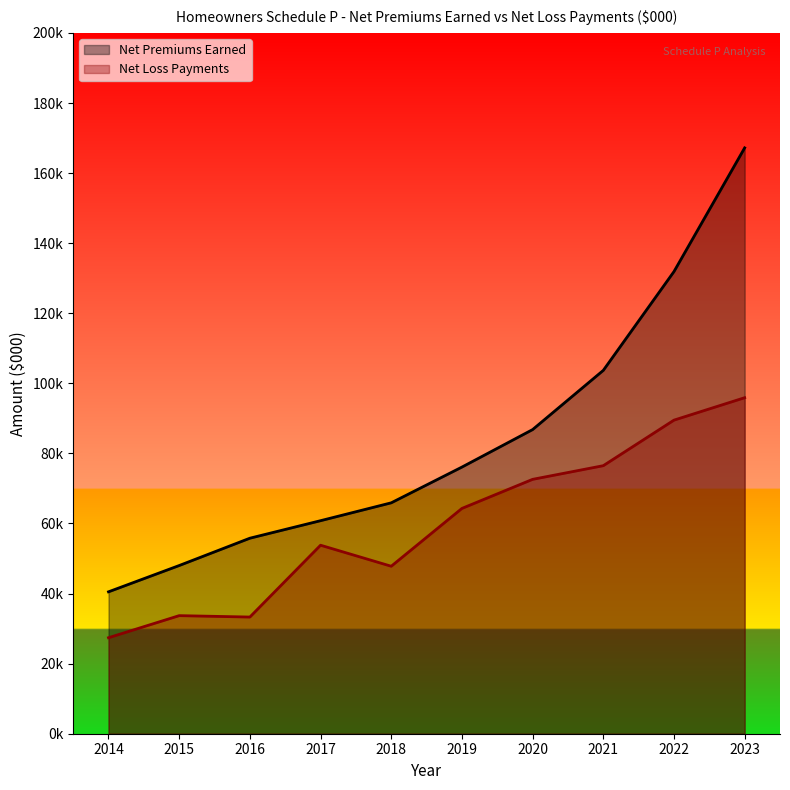

True or false: Net Loss Payments and Net Premiums Earned intersect in this chart.

False